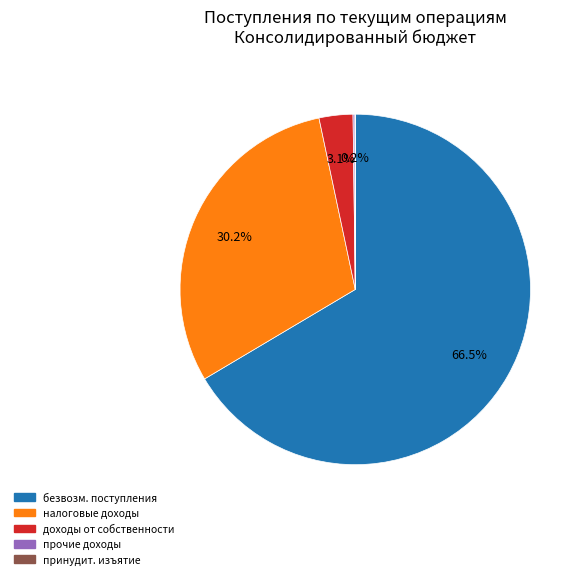

Is there a majority slice in this chart?

Yes